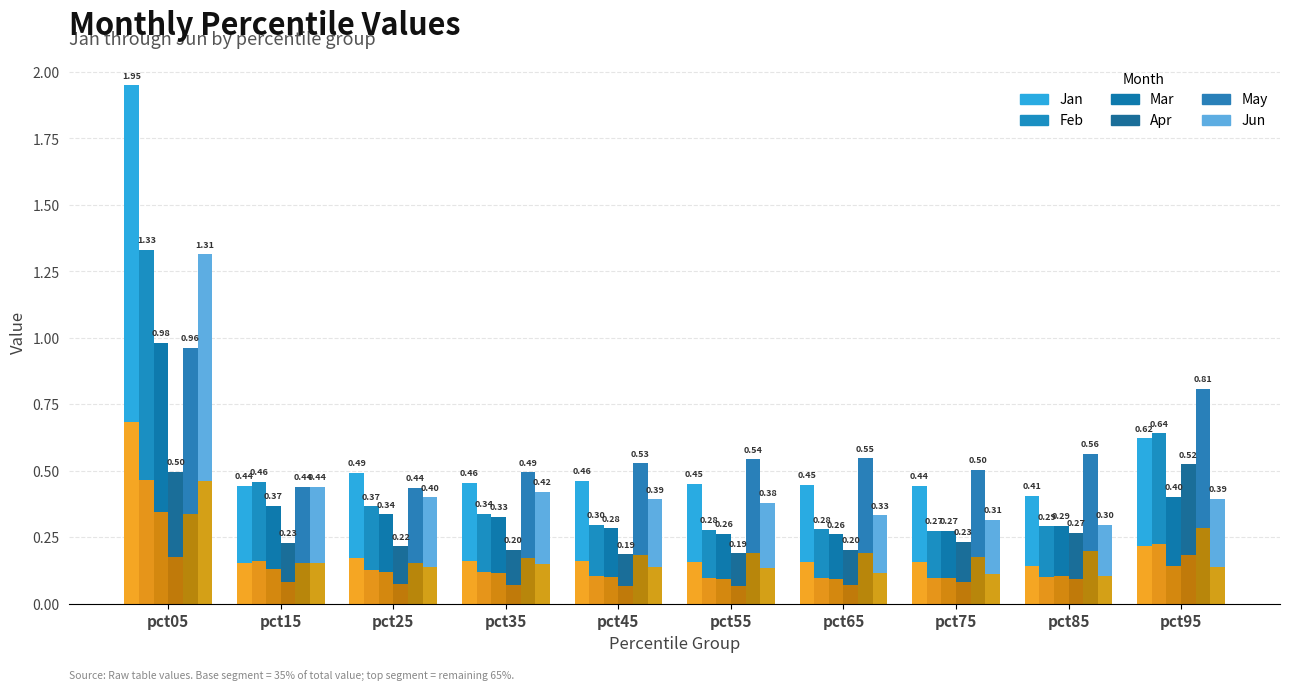

Does the chart contain any negative values?

No